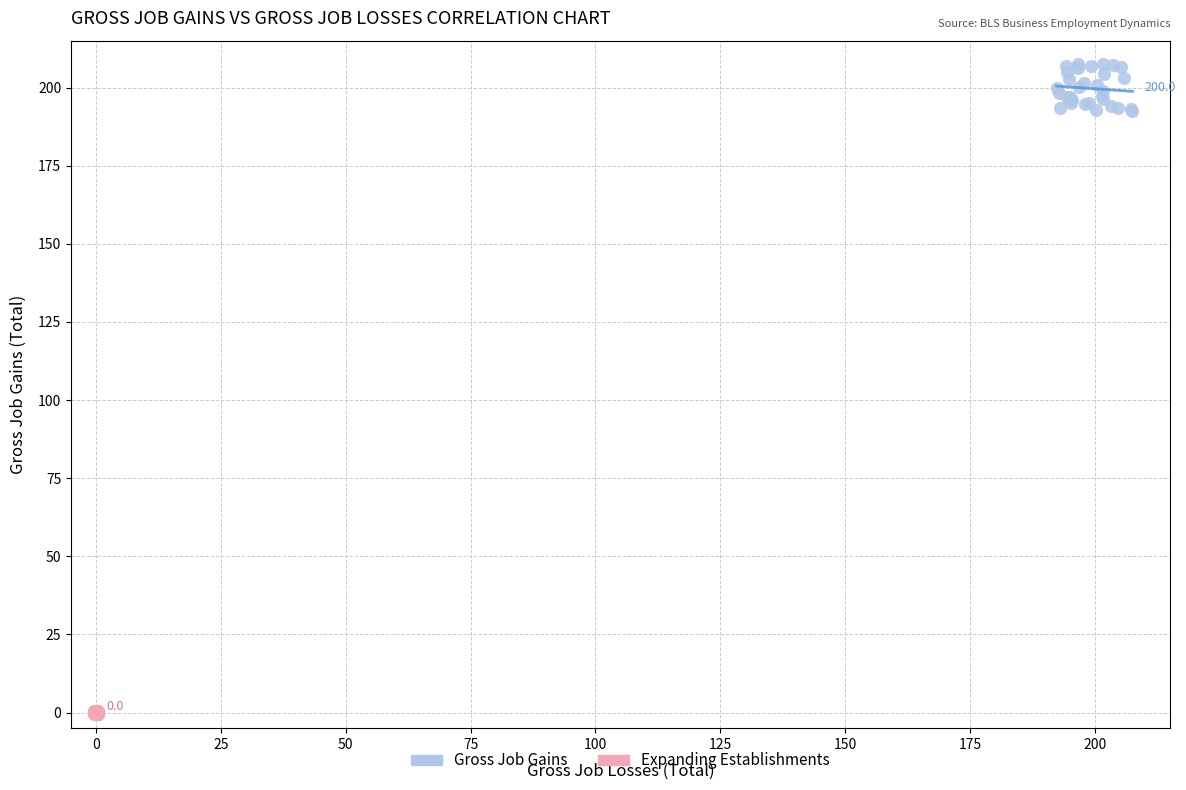

Which series contains the lowest Y value?

Expanding Establishments